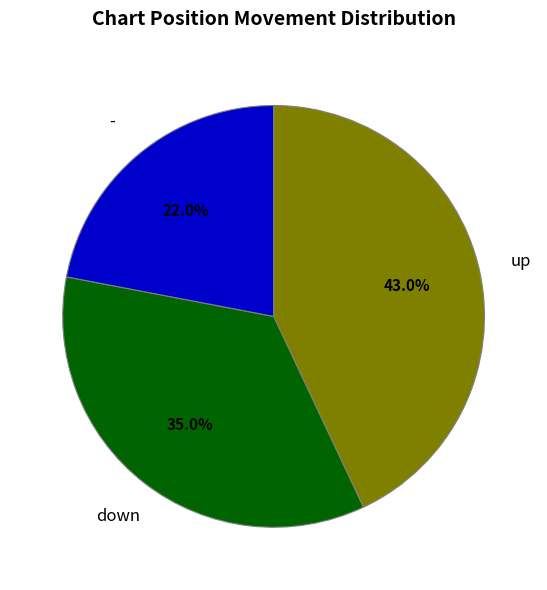

Between up and -, which is larger?

up